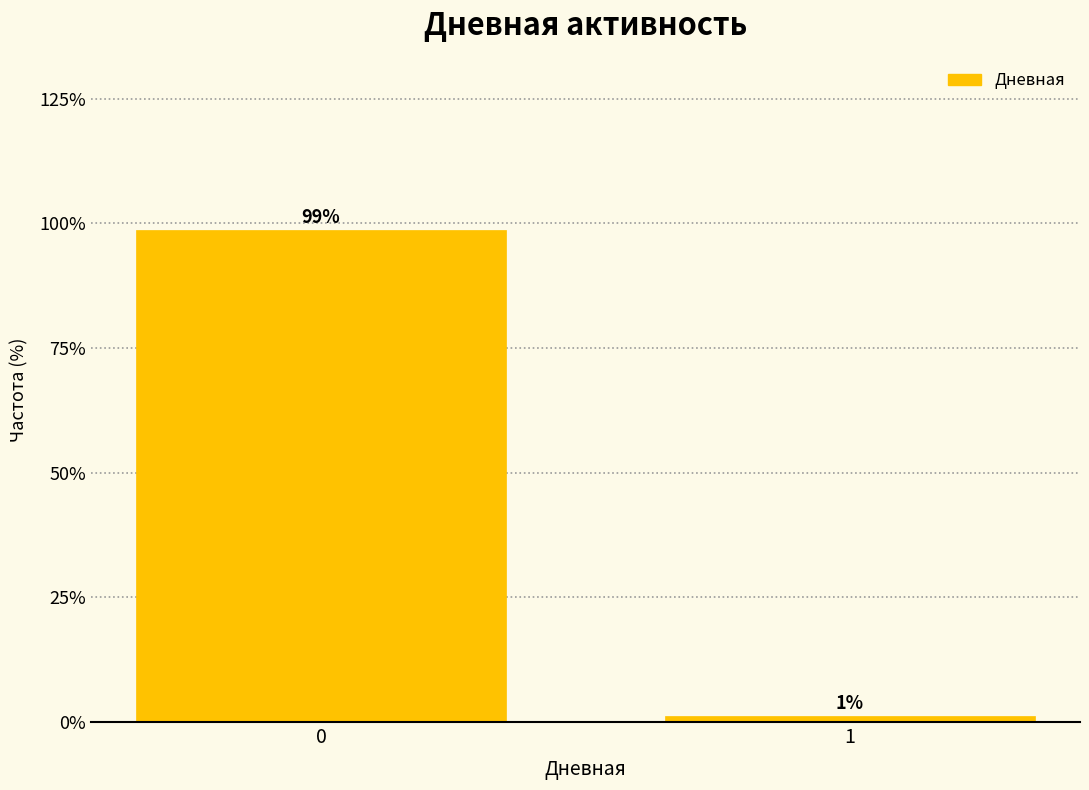

What is the sum of the values at 1 and 0?

100.0